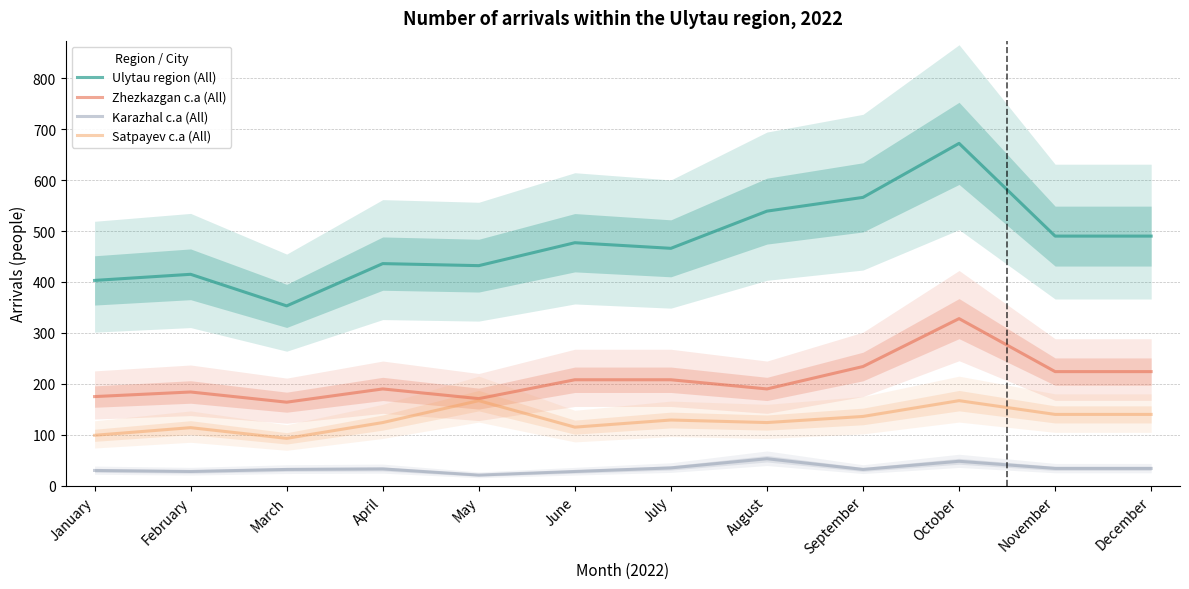

Which series has the largest total across all categories?

Ulytau region (All)